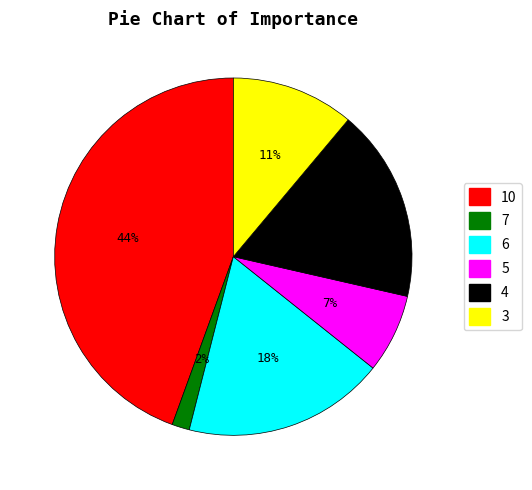

To the nearest percent, what is the average slice percentage?

17%